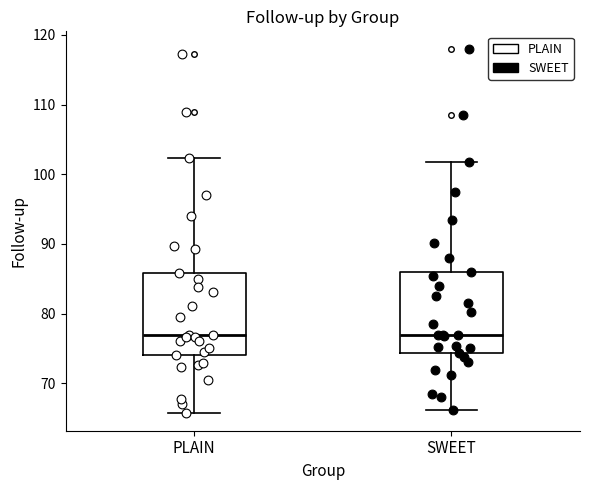

Where is the lower edge of the box for PLAIN on the y-axis? The values are not printed on the chart, so give them approximately, as read against the axis.

74